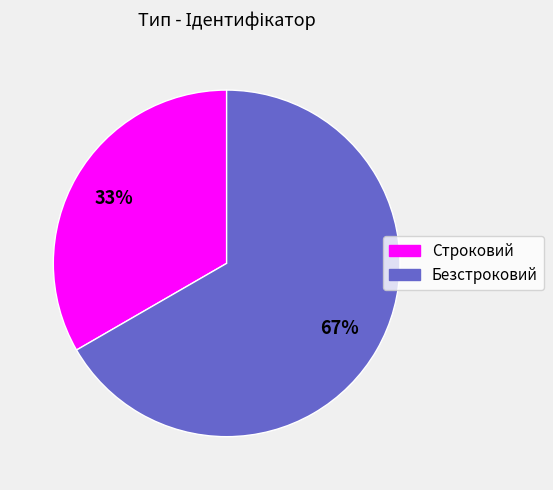

To the nearest percent, what is the combined percentage of Строковий and Безстроковий?

100%